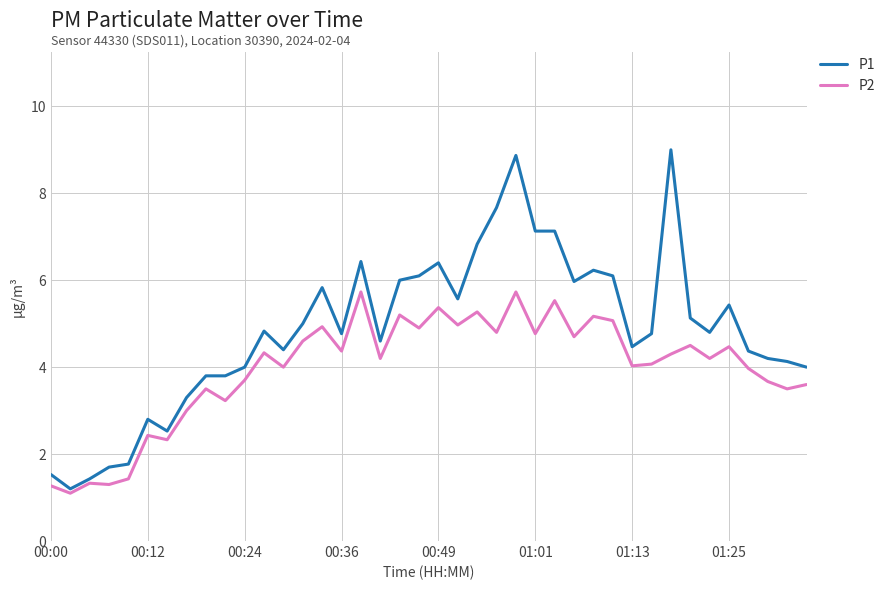

Which series has the largest total across all categories?

P1